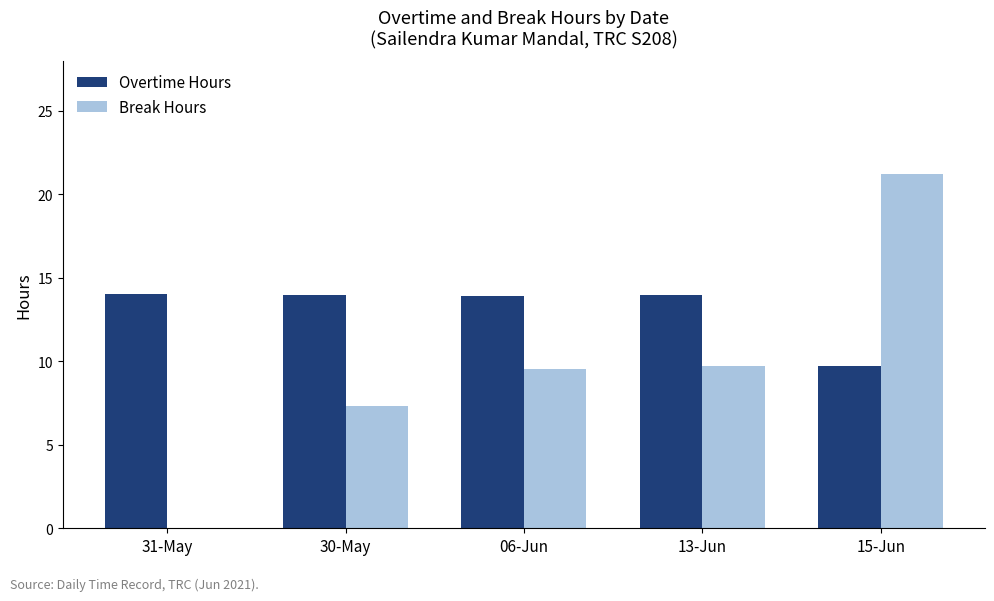

Read the Overtime Hours value at 30-May.

13.9